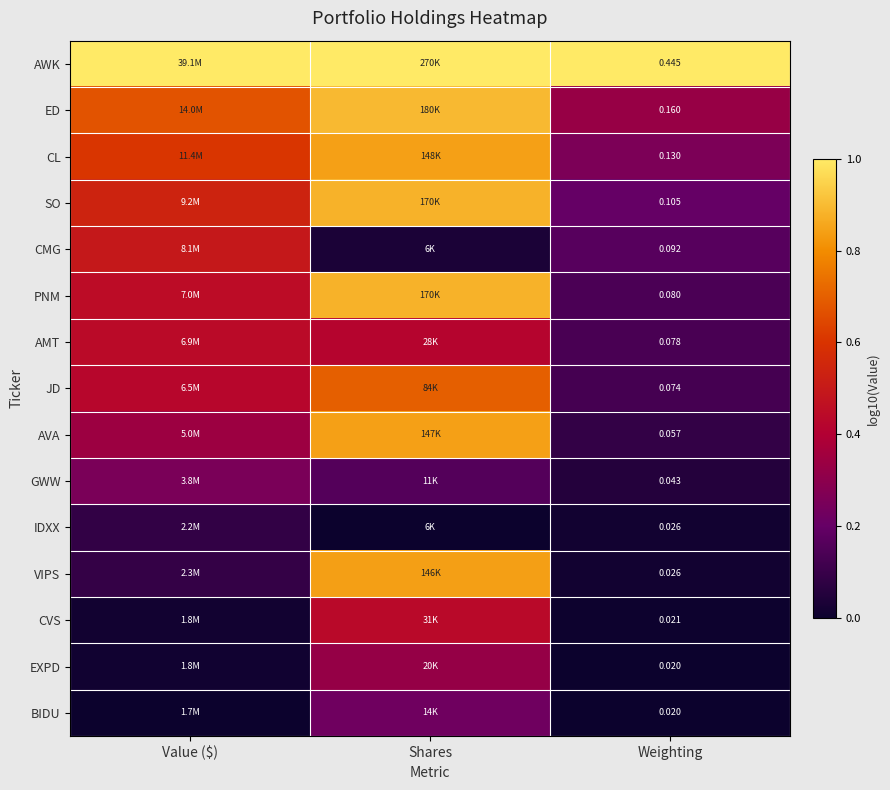

Is the value of BIDU at Weighting greater than the value of AVA at Weighting?

No